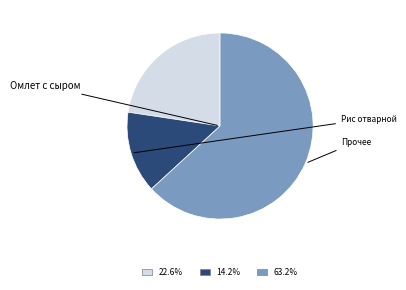

Is there a majority slice in this chart?

Yes